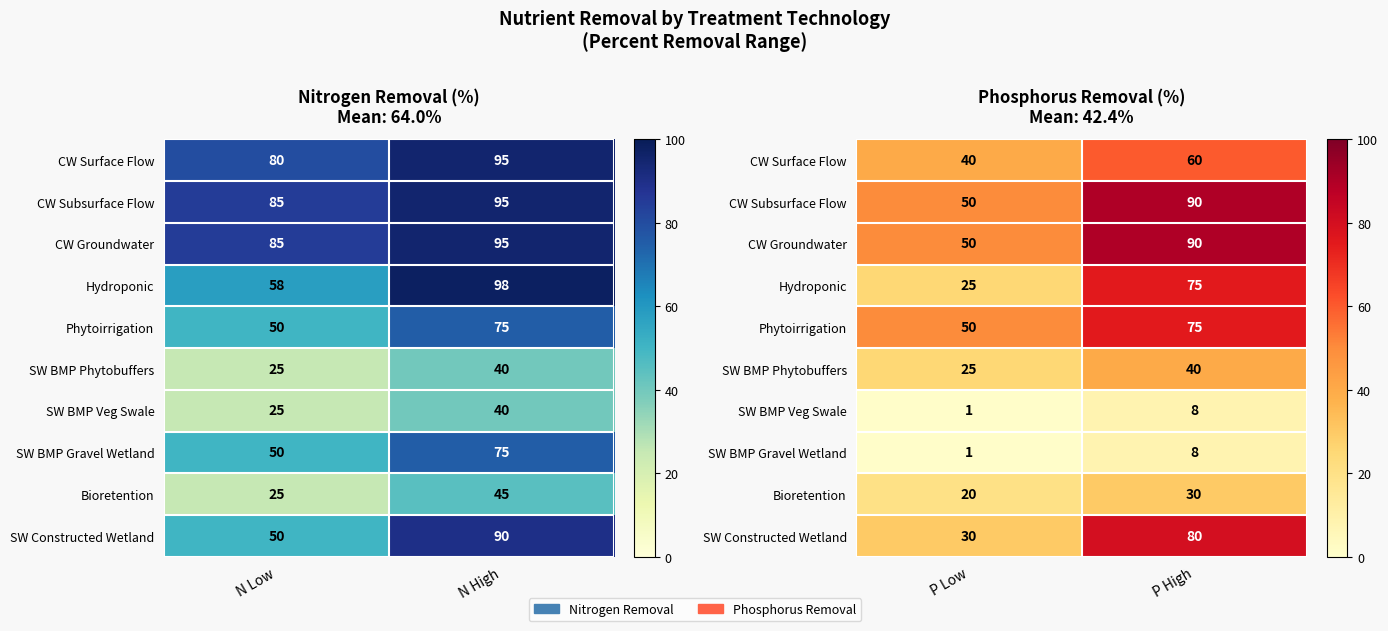

Is the value of CW Subsurface Flow at P High greater than the value of Phytoirrigation at P High?

Yes